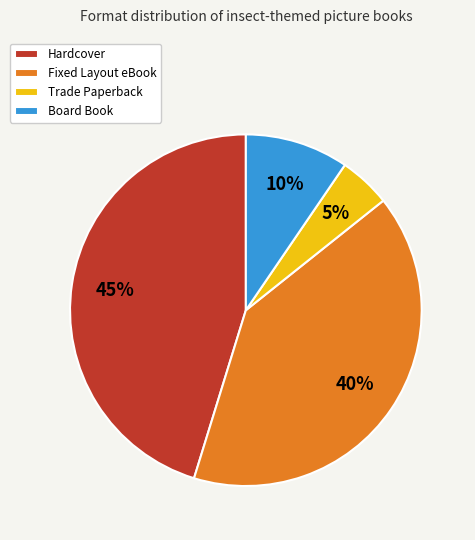

Approximately how many times larger is the value at Trade Paperback compared to Board Book?

0.5